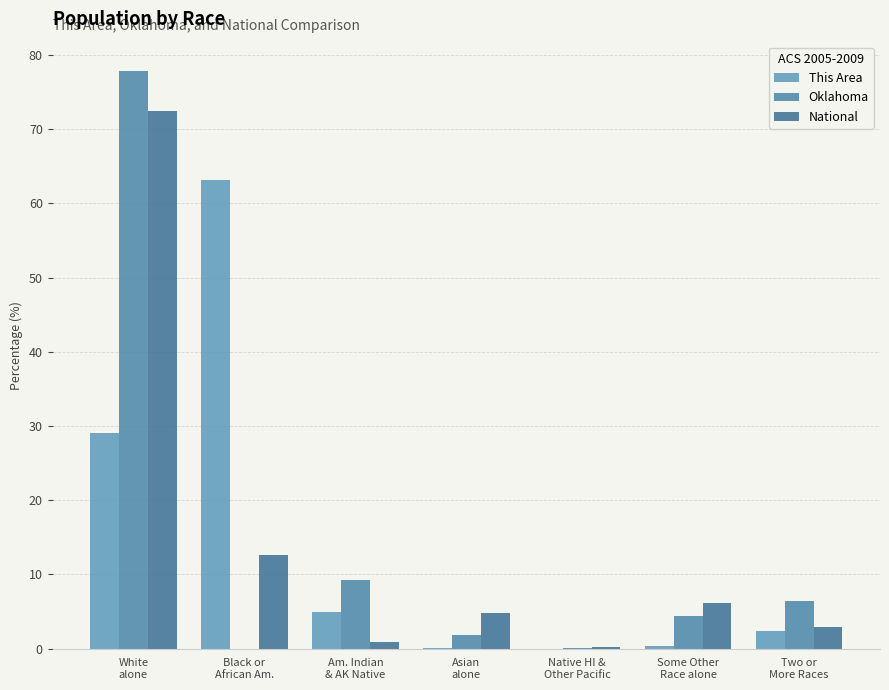

Rank the categories by Oklahoma value from highest to lowest.

White
alone, Am. Indian
& AK Native, Two or
More Races, Some Other
Race alone, Asian
alone, Native HI &
Other Pacific, Black or
African Am.